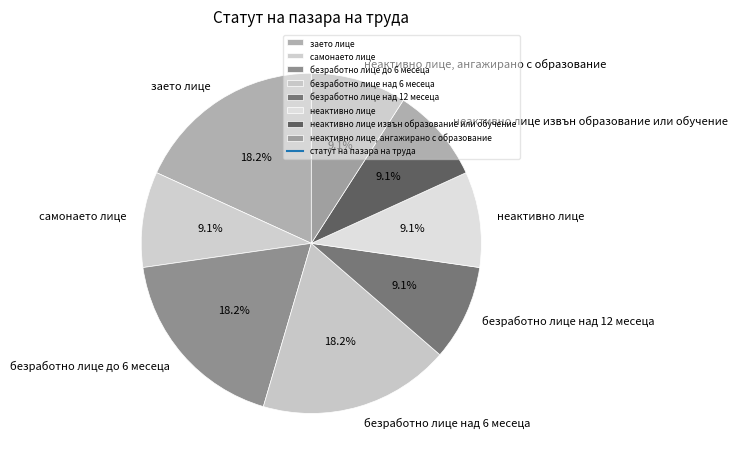

Does безработно лице над 12 месеца represent more than half of the total?

No